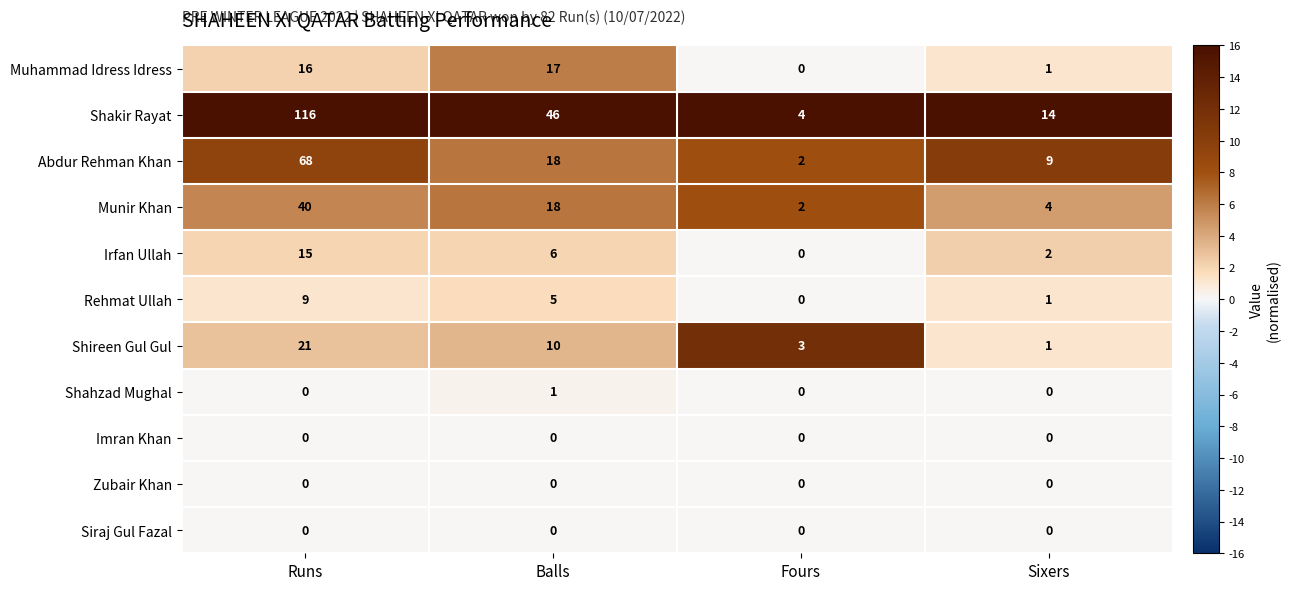

Which series has the largest range (max minus min)?

Shakir Rayat